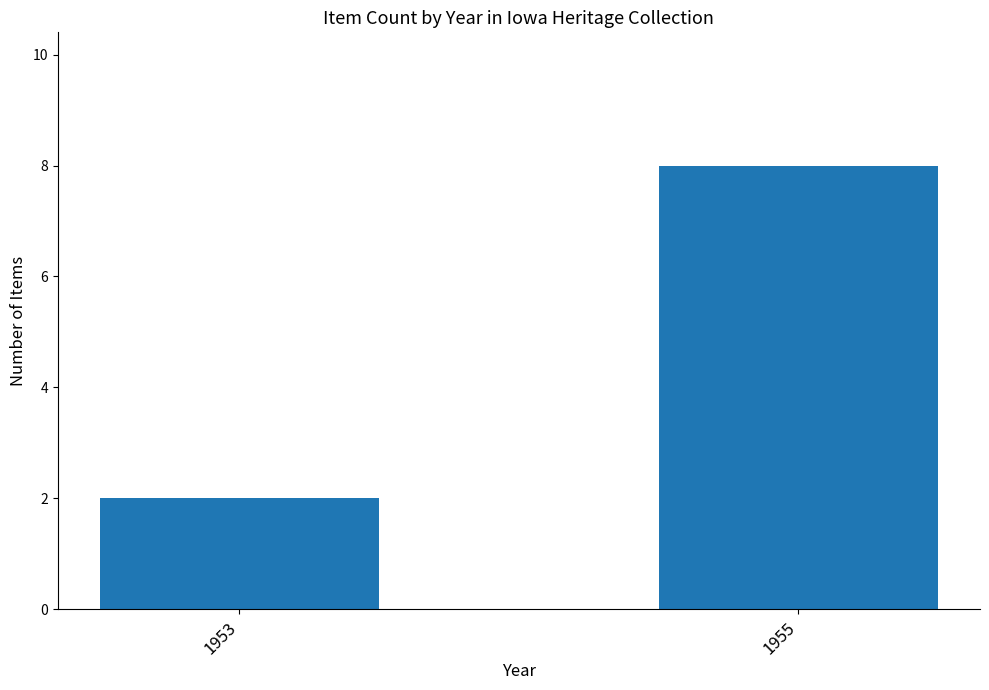

How many values are below 8?

1